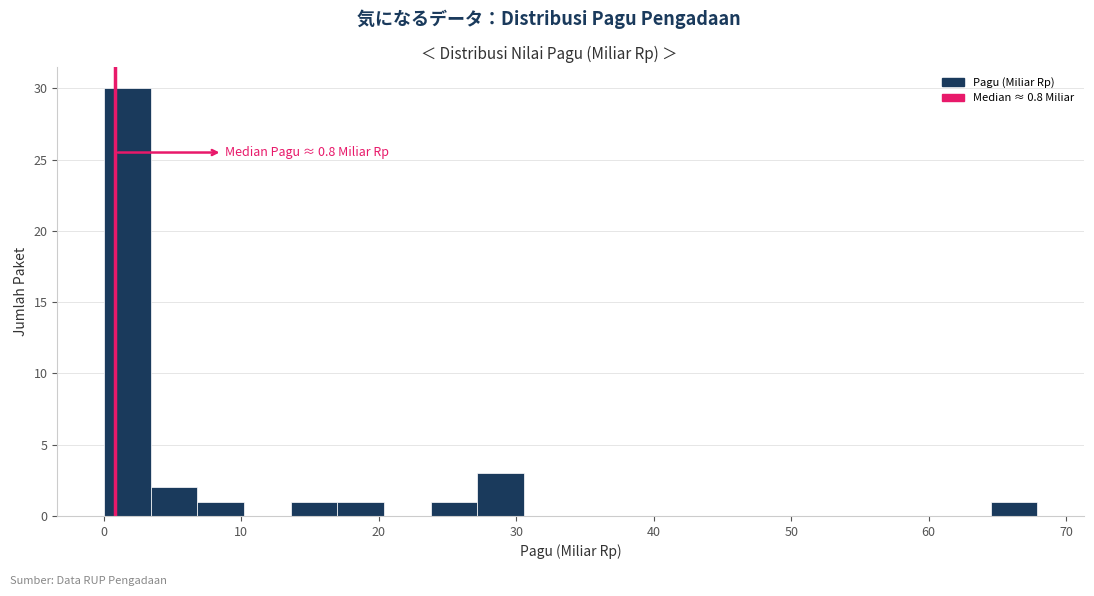

Around what value on the x-axis is the tallest bar? Give the approximate position of its centre, as read against the axis.

2